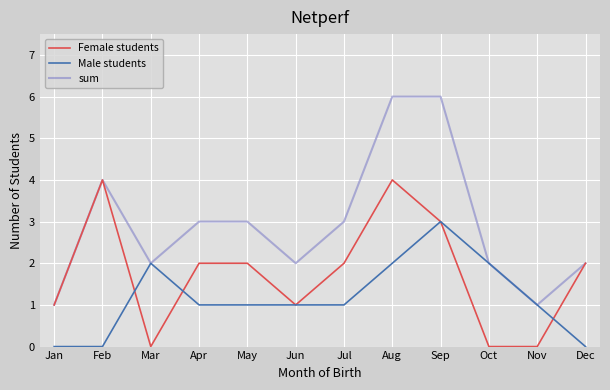

List the series in order of their overall mean, lowest first.

Male students, Female students, sum